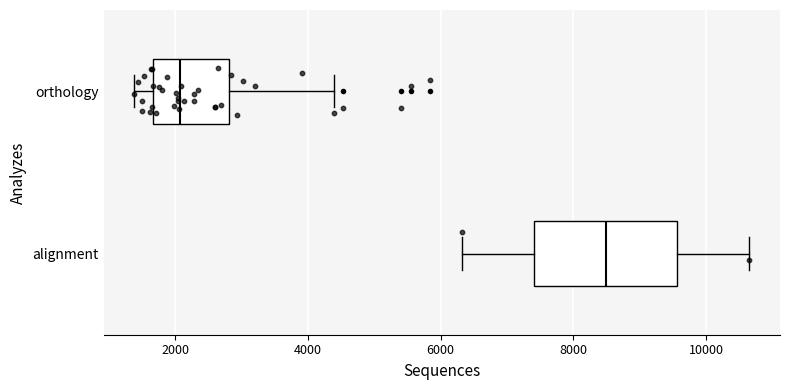

Which box is the widest, from its left edge to its right edge?

alignment